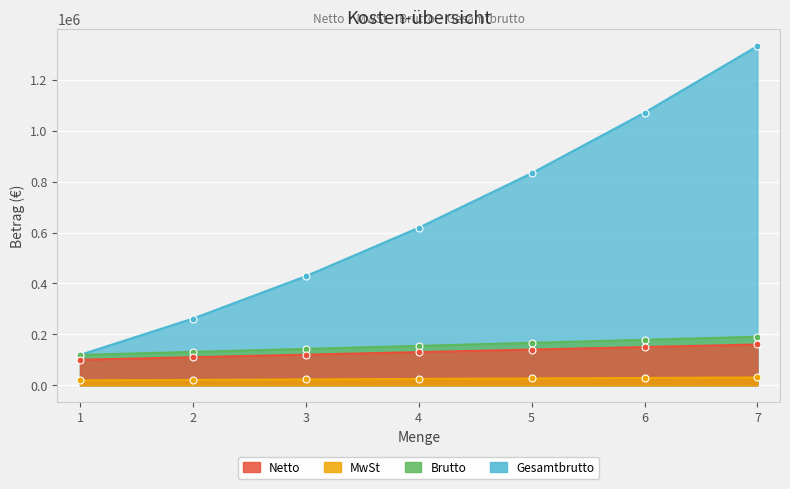

What are all the series names shown in the legend?

Netto, MwSt, Brutto, Gesamtbrutto